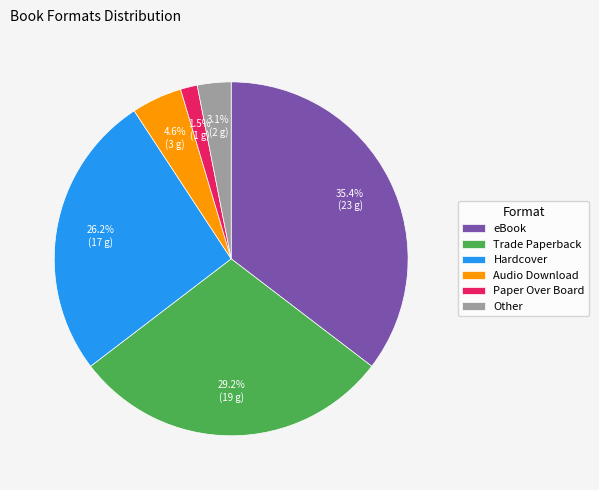

Rank the categories by value from highest to lowest.

eBook, Trade Paperback, Hardcover, Audio Download, Other, Paper Over Board